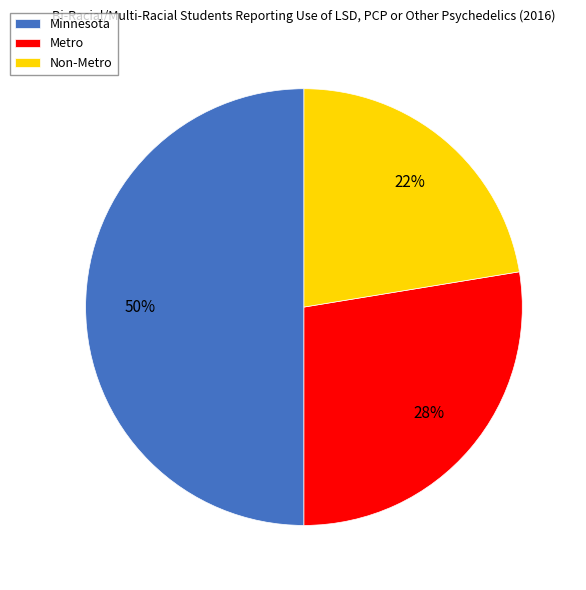

How many slices are in this pie chart?

3